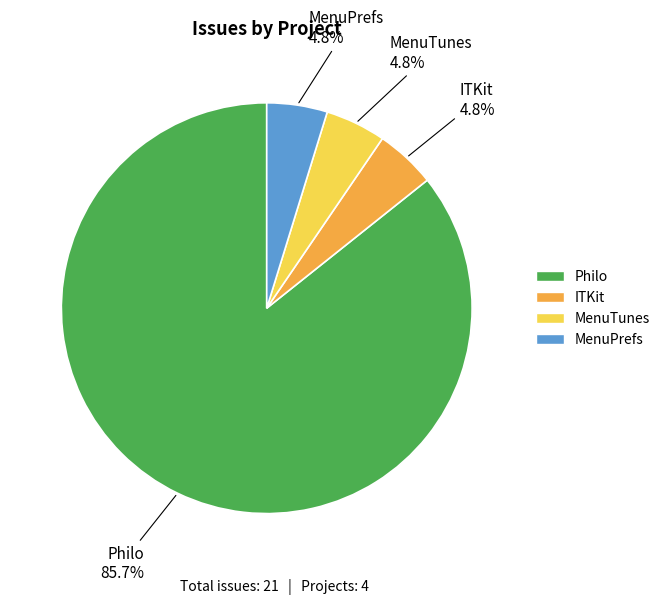

Combined, do Philo and ITKit account for over 50%?

Yes